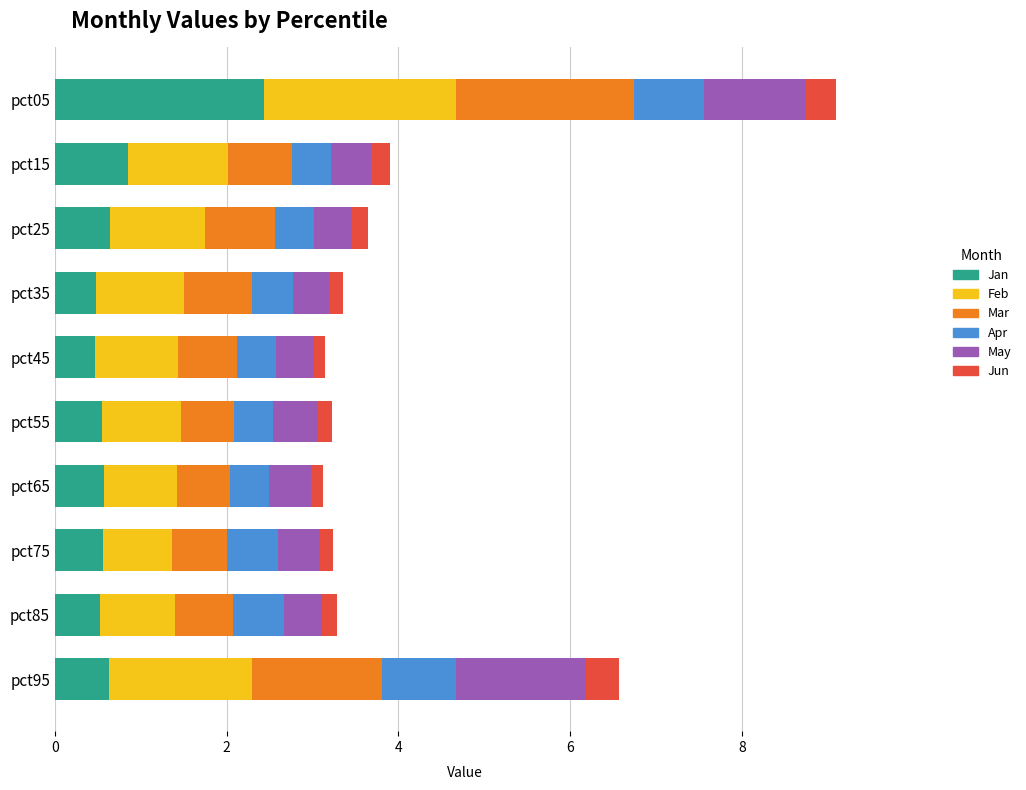

What is the highest value of the Jan series?

2.4